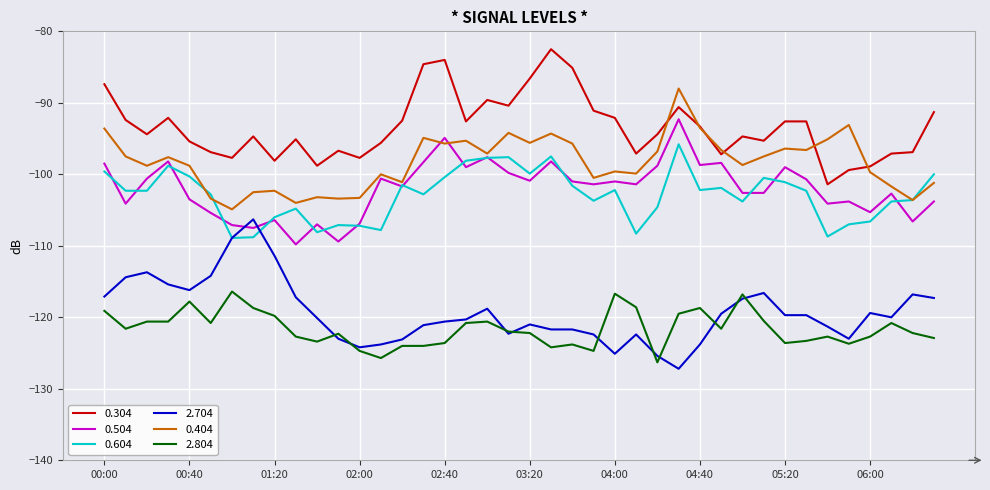

What is the minimum value for 2.804?

-126.3